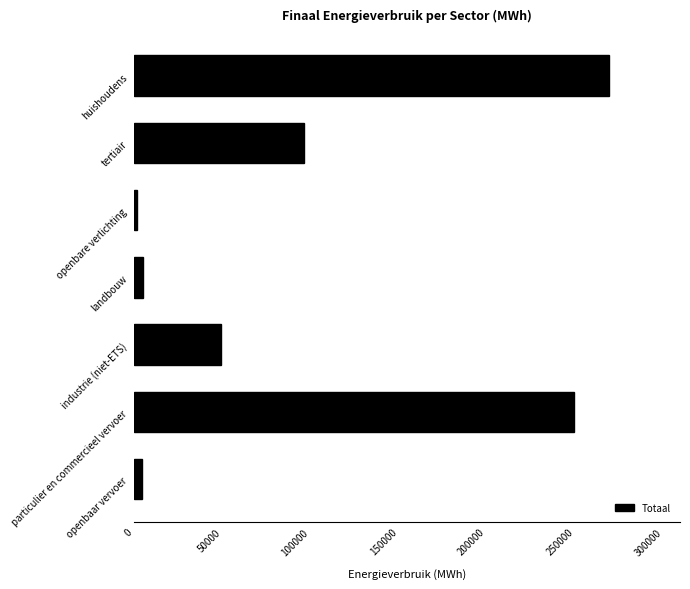

What is the difference between the maximum and minimum values?

267458.7